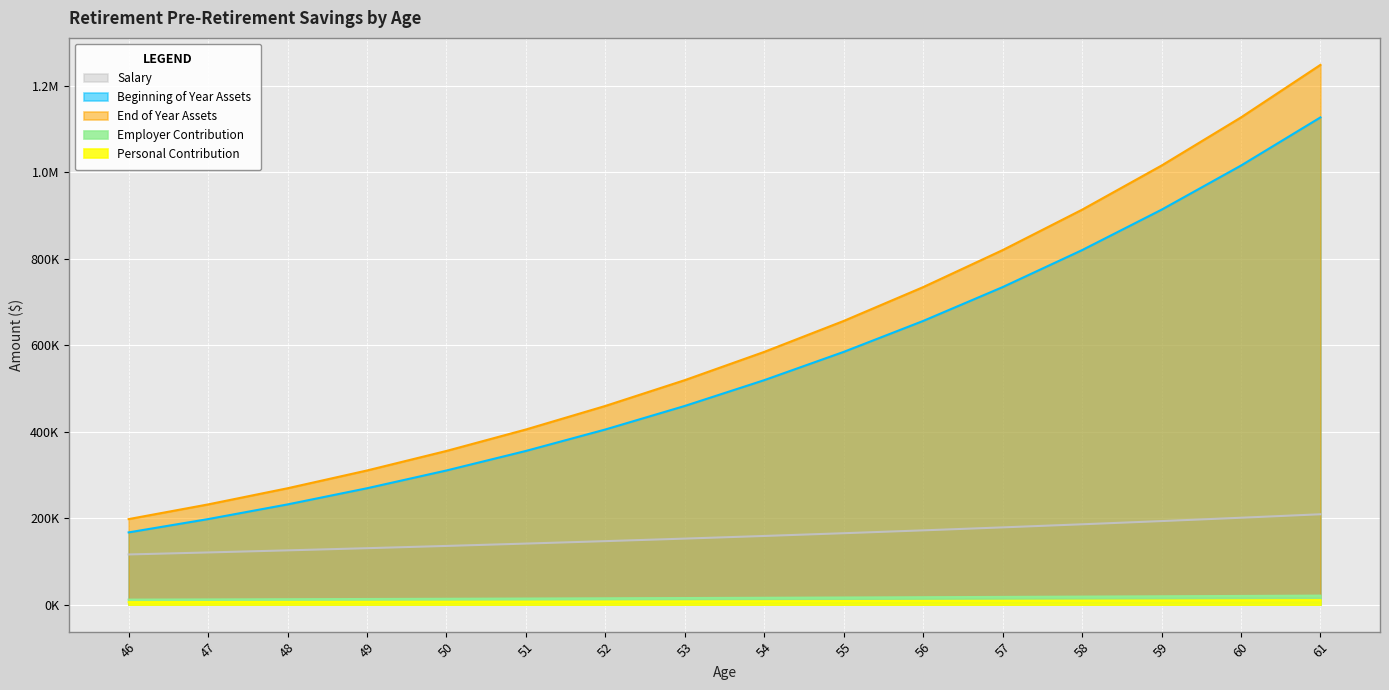

At which category is the sum across all series the highest?

61